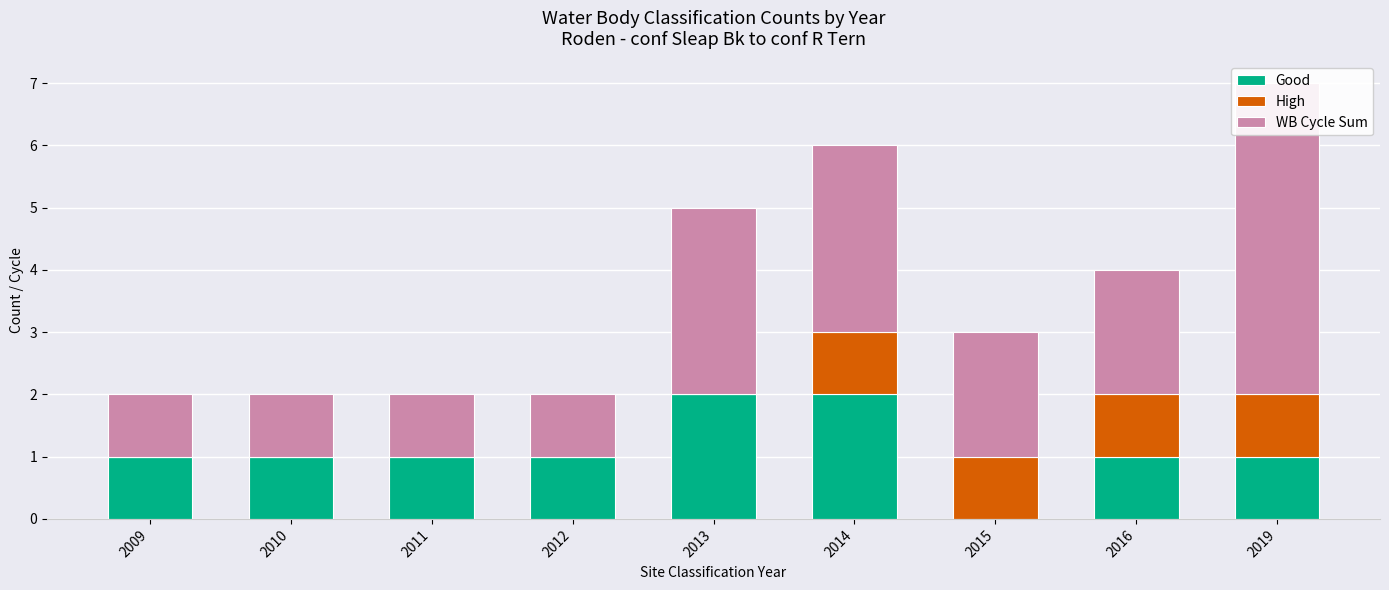

True or false: High has a value of 0 at 2009.

False